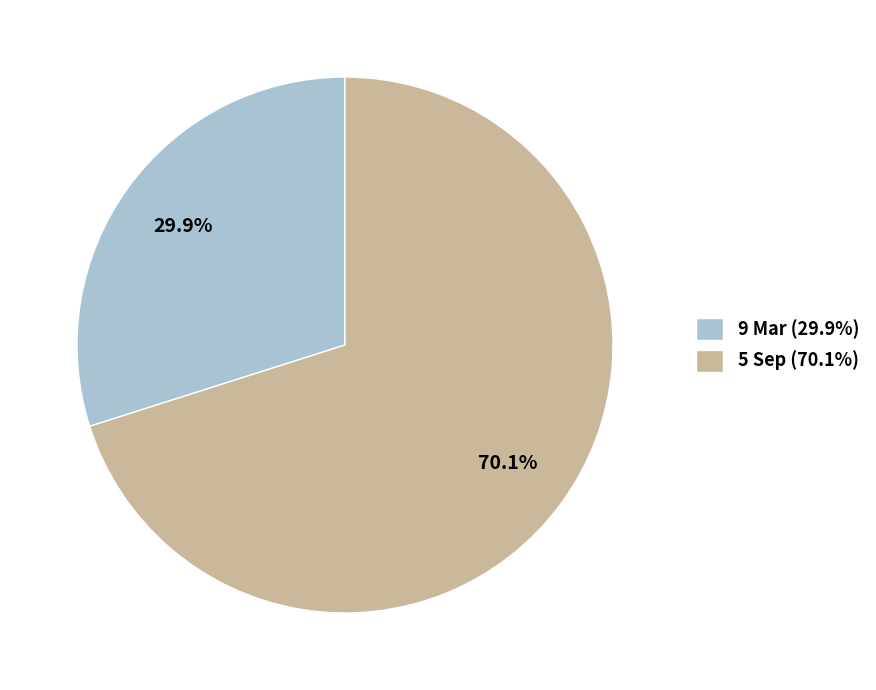

To the nearest percent, what is the difference between the largest and smallest slice percentages?

40%